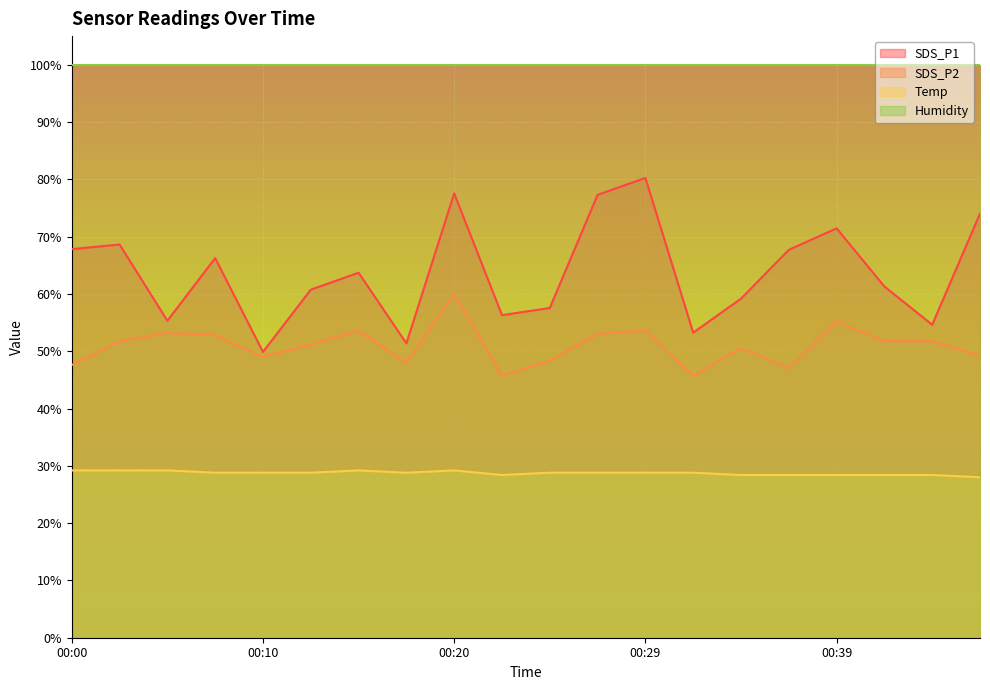

What is the value of the Temp point at the 13th from the left?

28.8